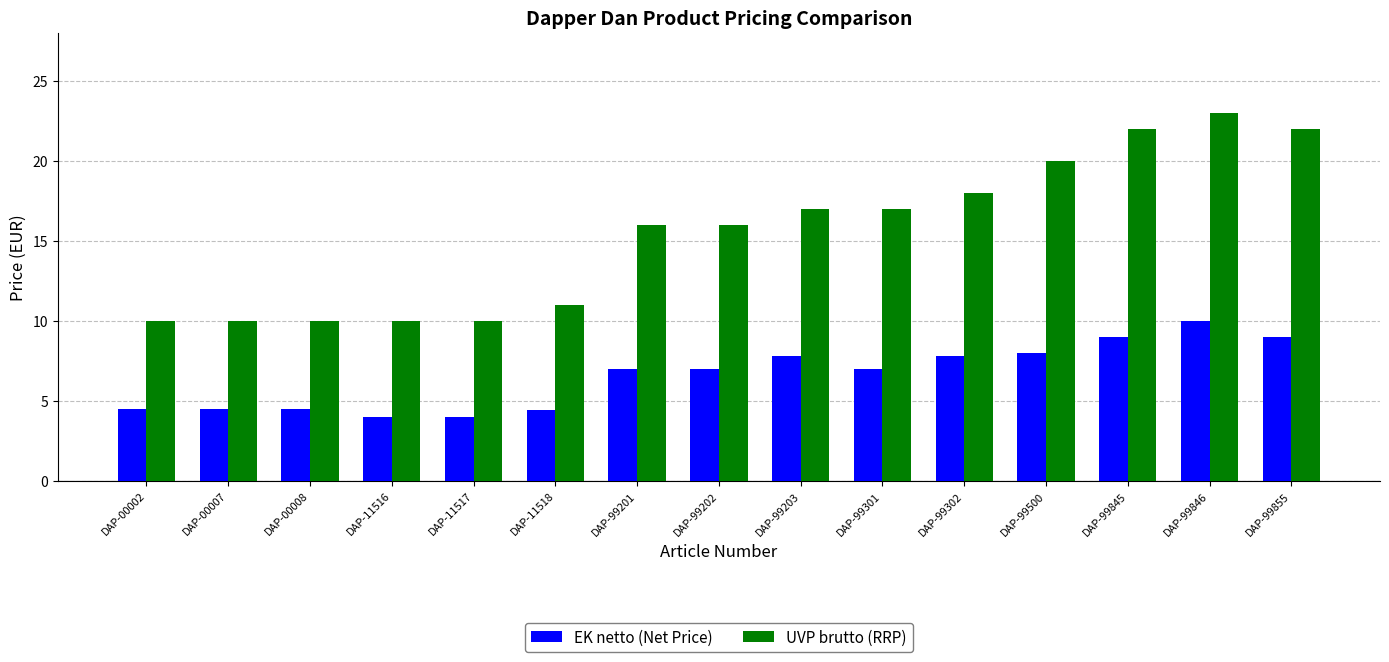

Is it true that UVP brutto (RRP) equals 6.7 at DAP-99201?

False